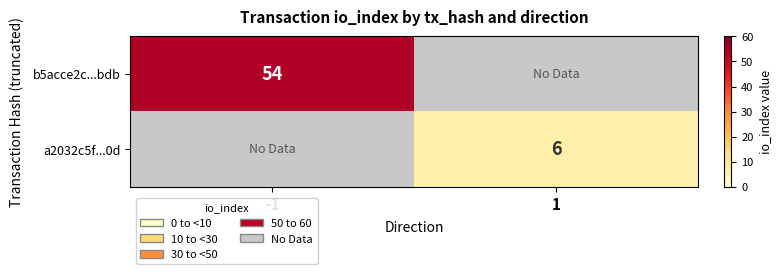

True or false: b5acce2c...bdb has a value of 54 at -1.

True